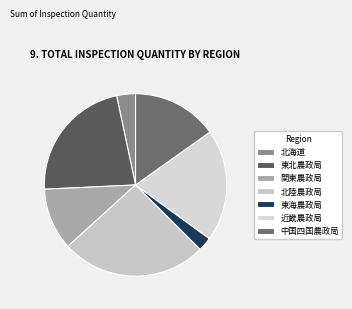

Rank the categories by value from lowest to highest.

東海農政局, 北海道, 関東農政局, 中国四国農政局, 近畿農政局, 東北農政局, 北陸農政局